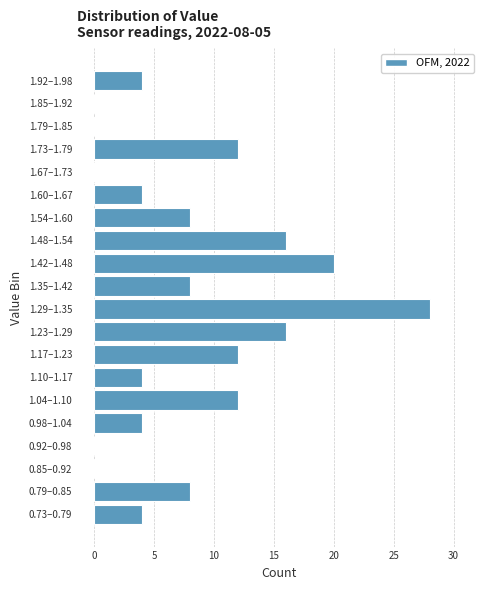

Reading bottom to top, transcribe all the data shown in this chart.

0.73–0.79=4	0.79–0.85=8	0.85–0.92=0	0.92–0.98=0	0.98–1.04=4	1.04–1.10=12	1.10–1.17=4	1.17–1.23=12	1.23–1.29=16	1.29–1.35=28	1.35–1.42=8	1.42–1.48=20	1.48–1.54=16	1.54–1.60=8	1.60–1.67=4	1.67–1.73=0	1.73–1.79=12	1.79–1.85=0	1.85–1.92=0	1.92–1.98=4